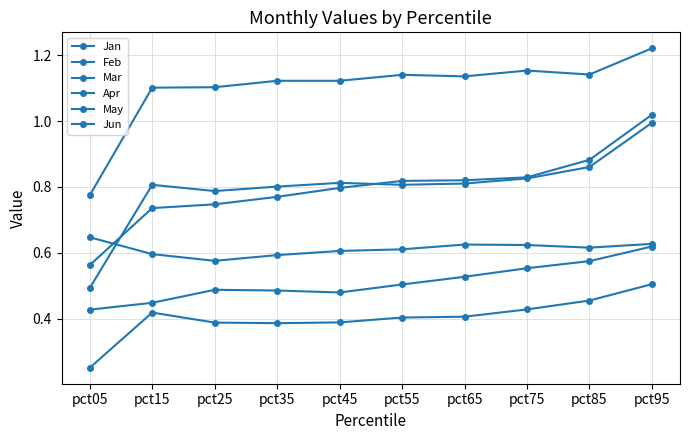

Where is Mar nearest to the value 0?

pct05